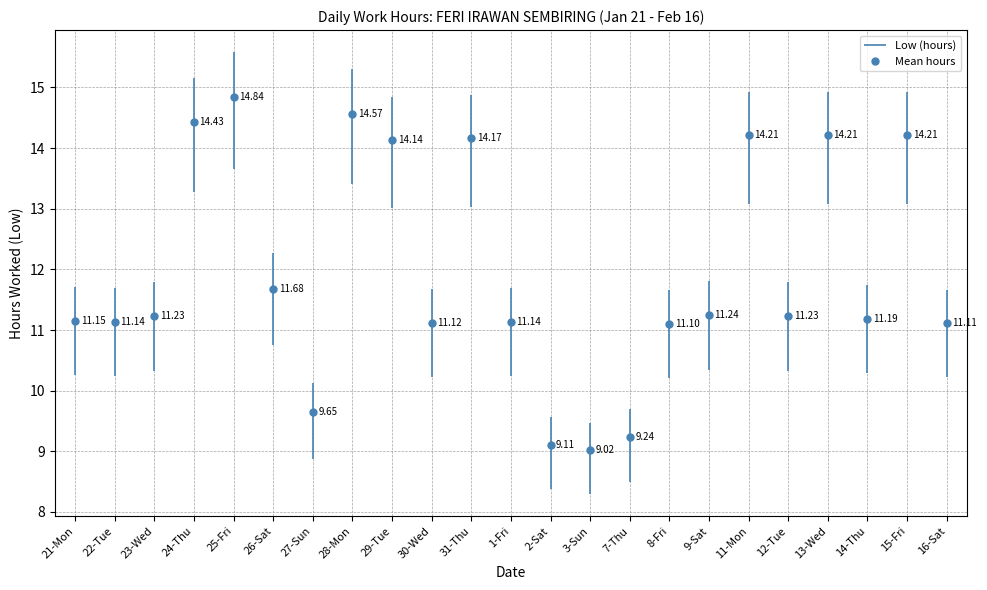

What is the ratio of the value at 23-Wed to the value at 8-Fri?

1.0